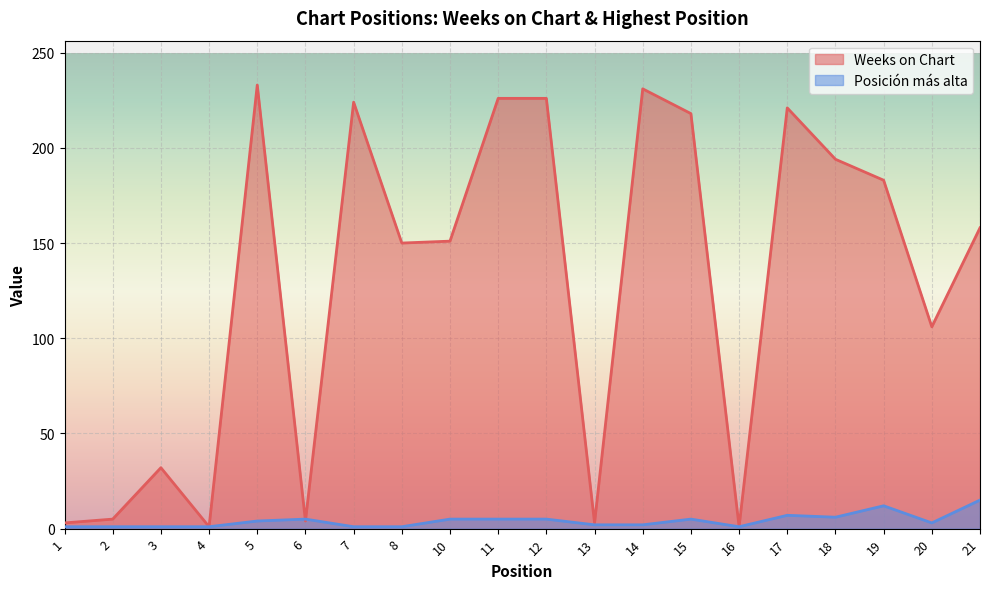

Reading right to left, what are all the values shown in this chart?

Weeks on Chart: 158	106	183	194	221	1	218	231	3	226	226	151	150	224	4	233	1	32	5	3
Posicion mas alta: 15	3	12	6	7	1	5	2	2	5	5	5	1	1	5	4	1	1	1	1